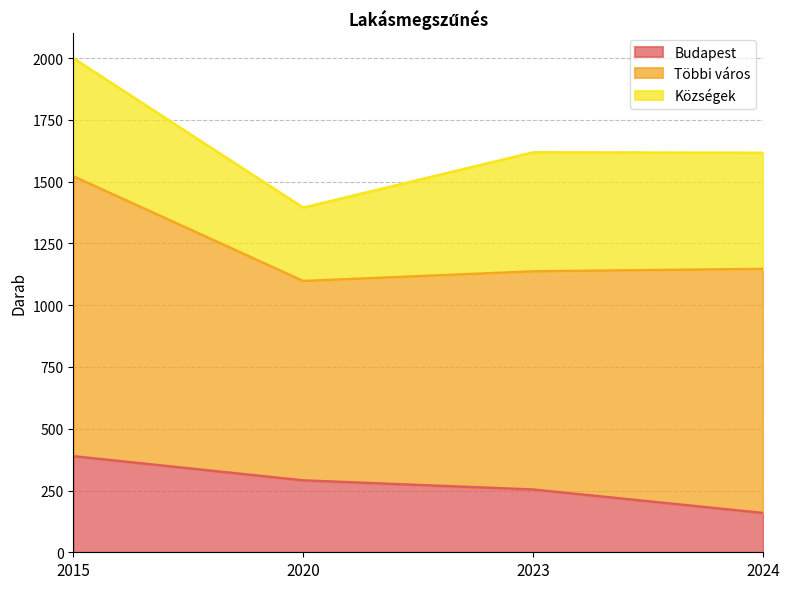

Rank the categories by Többi város value from highest to lowest.

2015, 2024, 2023, 2020